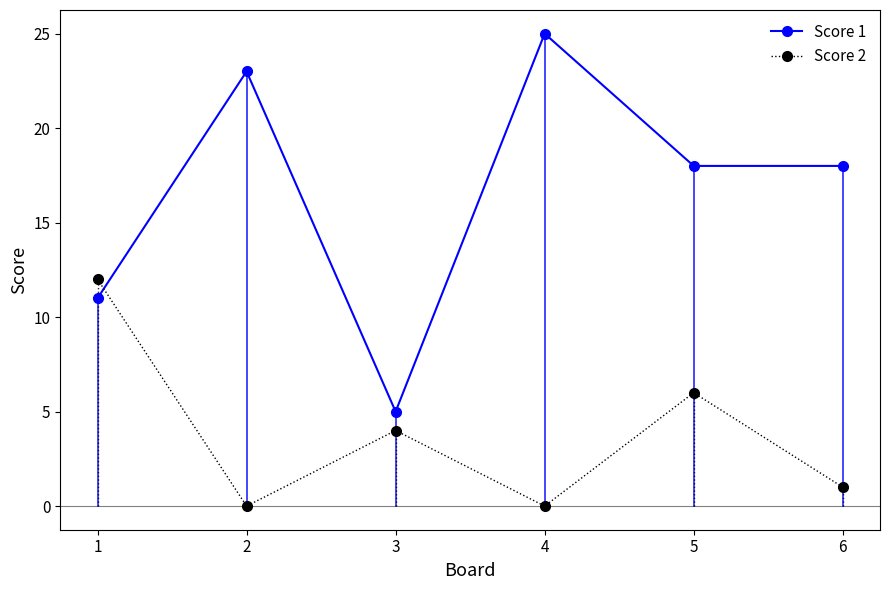

After their last crossing, which series has the higher values: Score 2 or Score 1?

Score 1